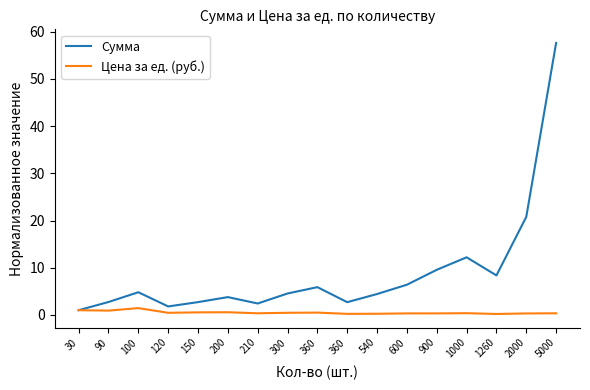

True or false: Сумма and Цена за ед. (руб.) intersect in this chart.

False